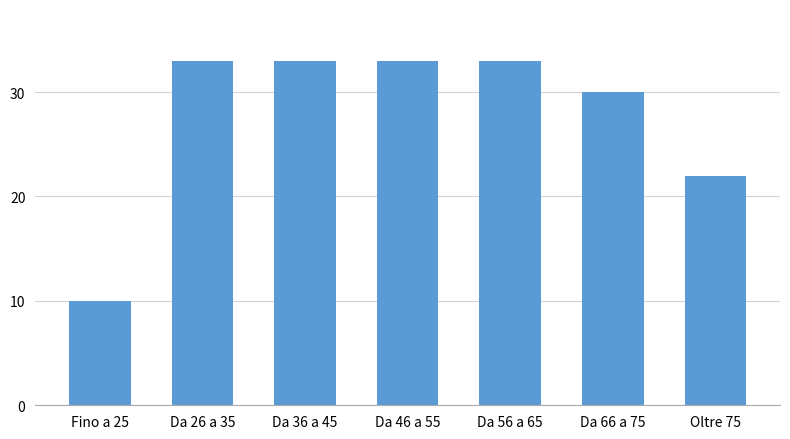

Reading left to right, extract all data points from this chart.

10	33	33	33	33	30	22